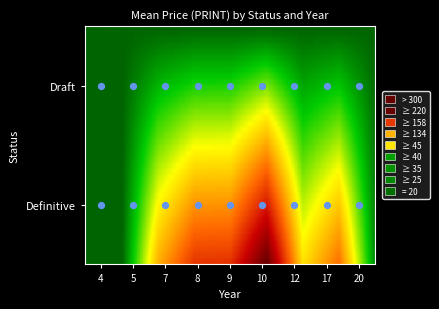

What is the difference between the maximum and minimum values in the Definitive series?

288